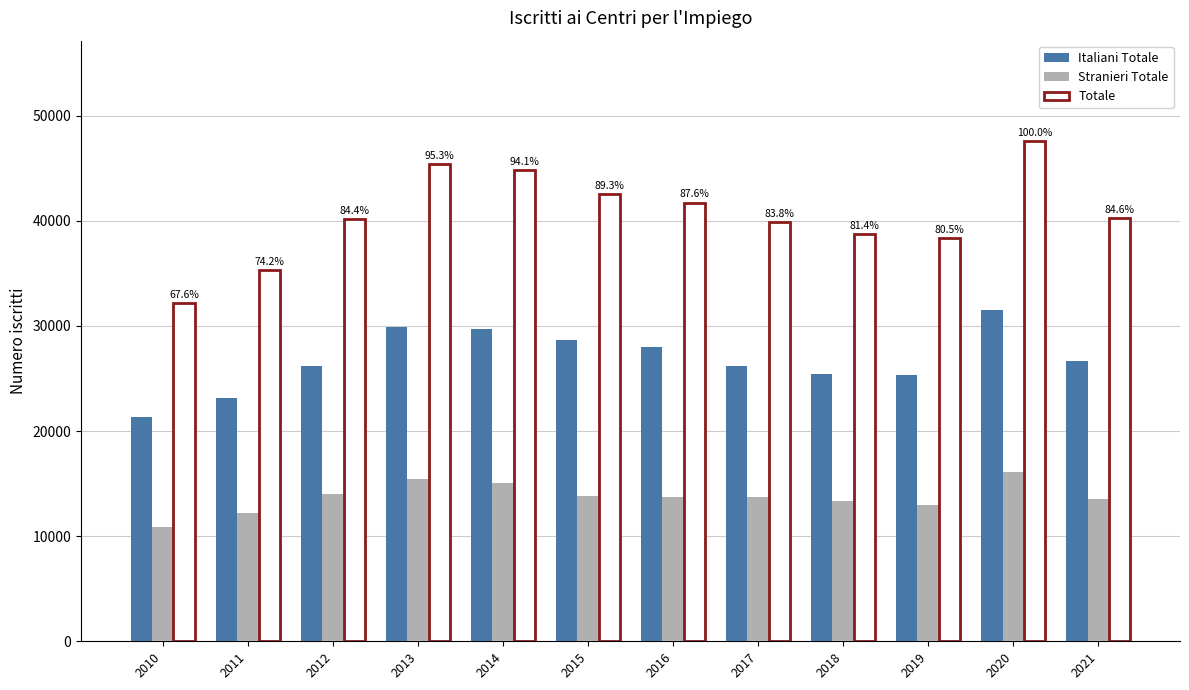

Which series has the largest total across all categories?

Totale